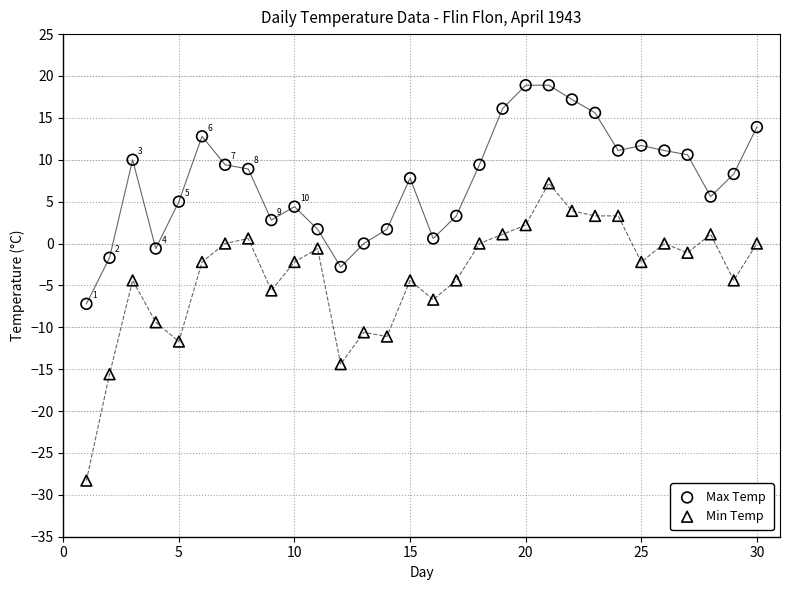

Across all data points, what is the range of X values (max minus min)?

29.0